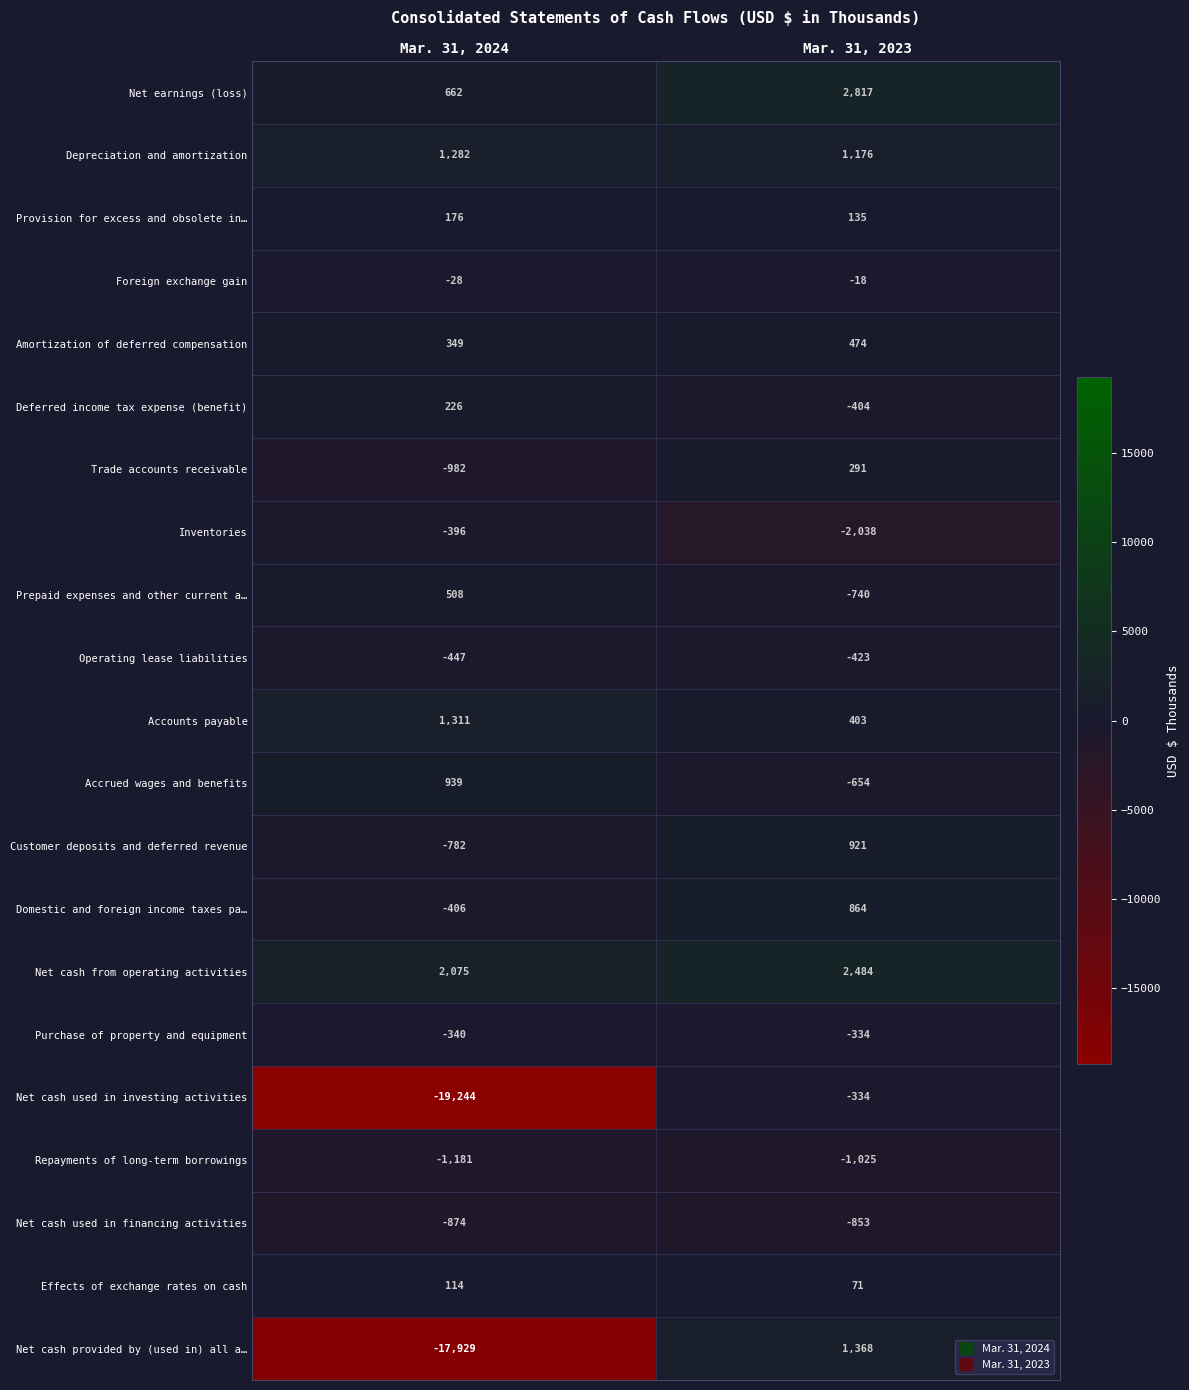

True or false: Deferred income tax expense (benefit) has a value of 346 at Mar. 31, 2024.

False